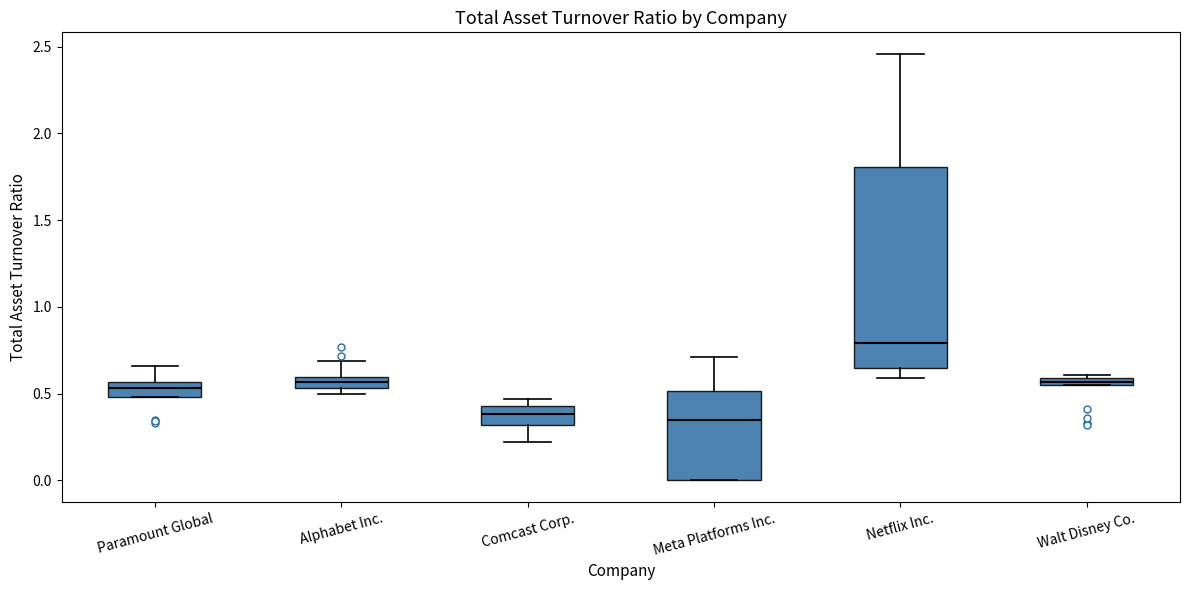

Where is the upper edge of the box for Meta Platforms Inc. on the y-axis? The values are not printed on the chart, so give them approximately, as read against the axis.

0.50